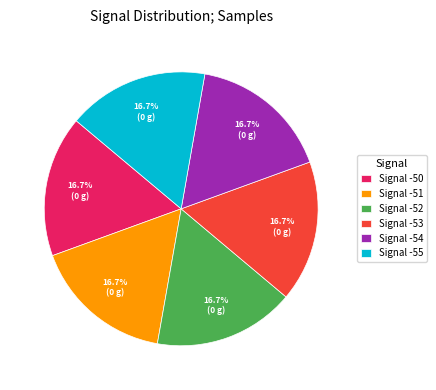

Approximately how many times larger is the value at Signal -54 compared to Signal -53?

1.0